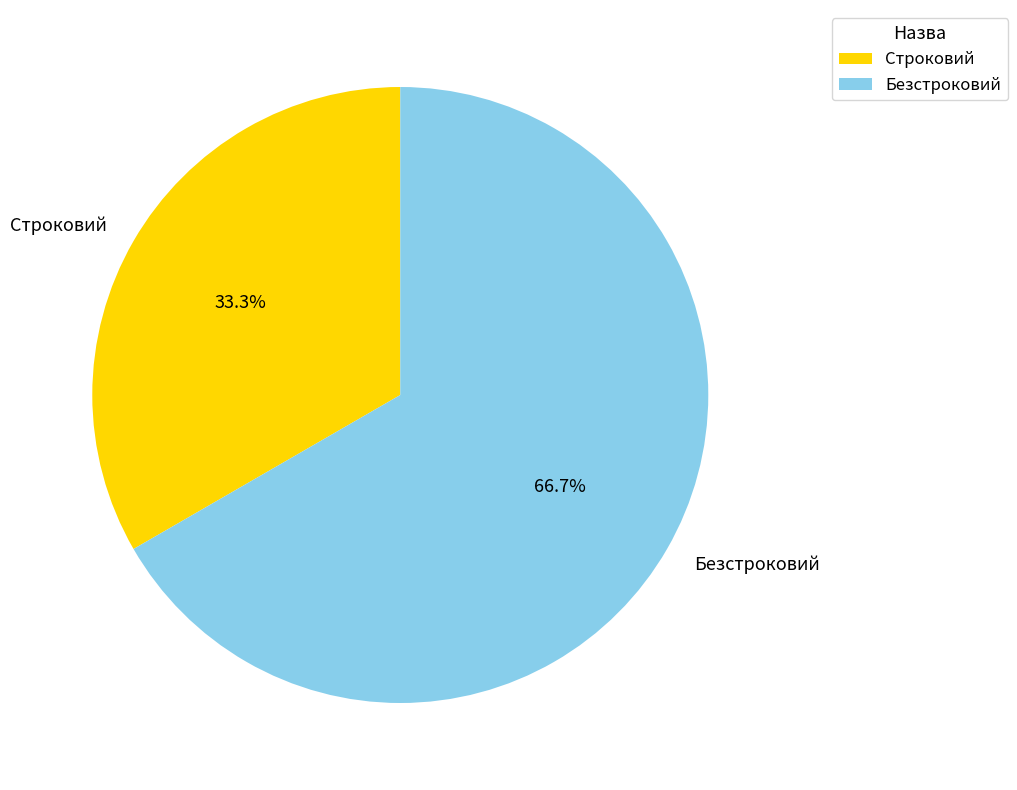

Which category has the biggest portion of the pie?

Безстроковий